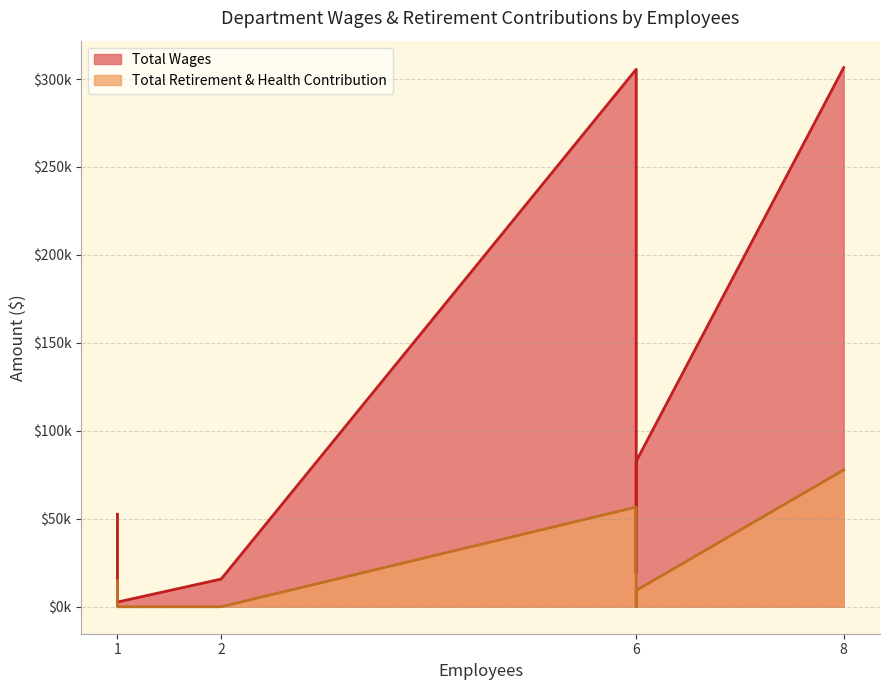

True or false: Total Wages has a value of 541 at Graffiti Abatement.

False